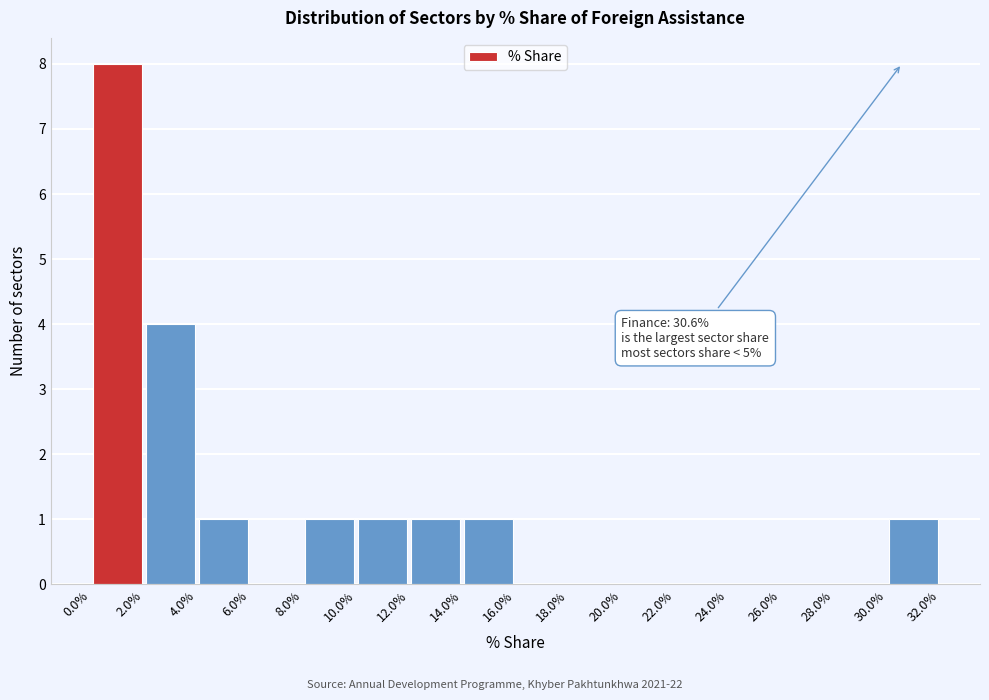

Over which range of the x-axis is the bar tallest?

0.0% to 2.0%